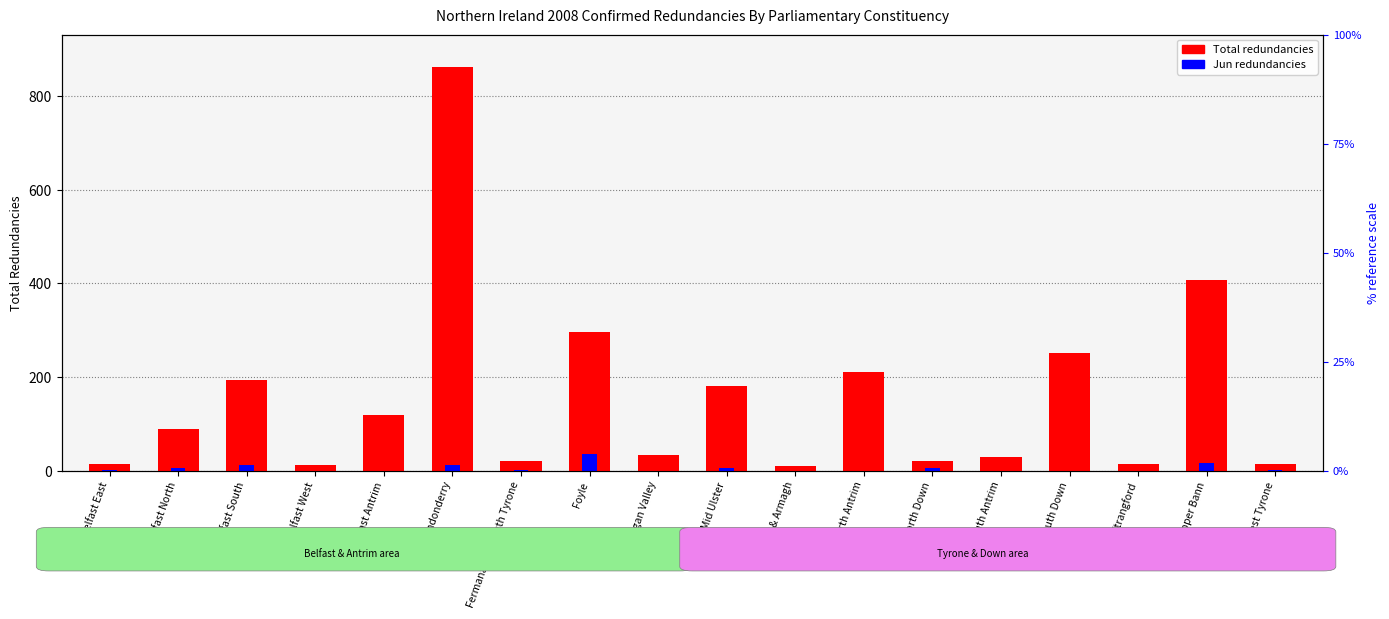

Reading right to left, extract all data points from this chart.

Total redundancies: 14	407	15	251	30	20	210	10	181	34	297	21	863	119	12	194	90	14
Jun redundancies: 1	17	0	0	0	5	0	0	5	0	36	1	12	0	0	11	5	1